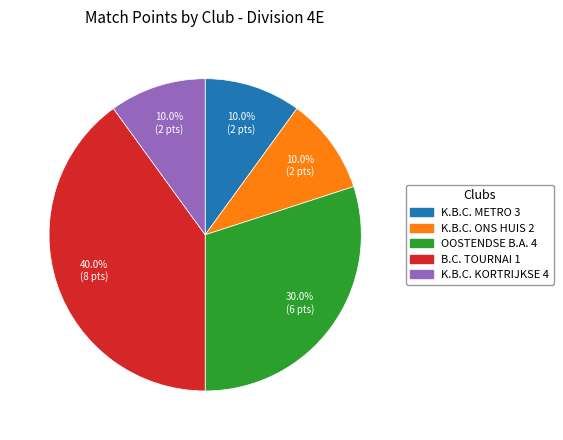

Which slice is the largest?

B.C. TOURNAI 1